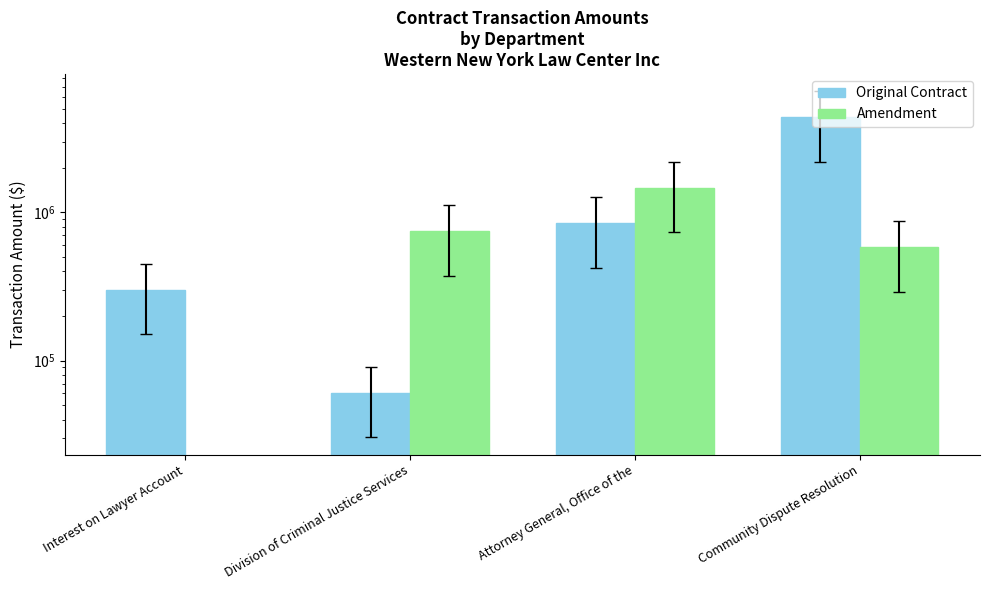

Reading left to right, transcribe all the data shown in this chart.

Original Contract: 300000	60634	847250	4367933
Amendment: 0	745580	1461337	583448